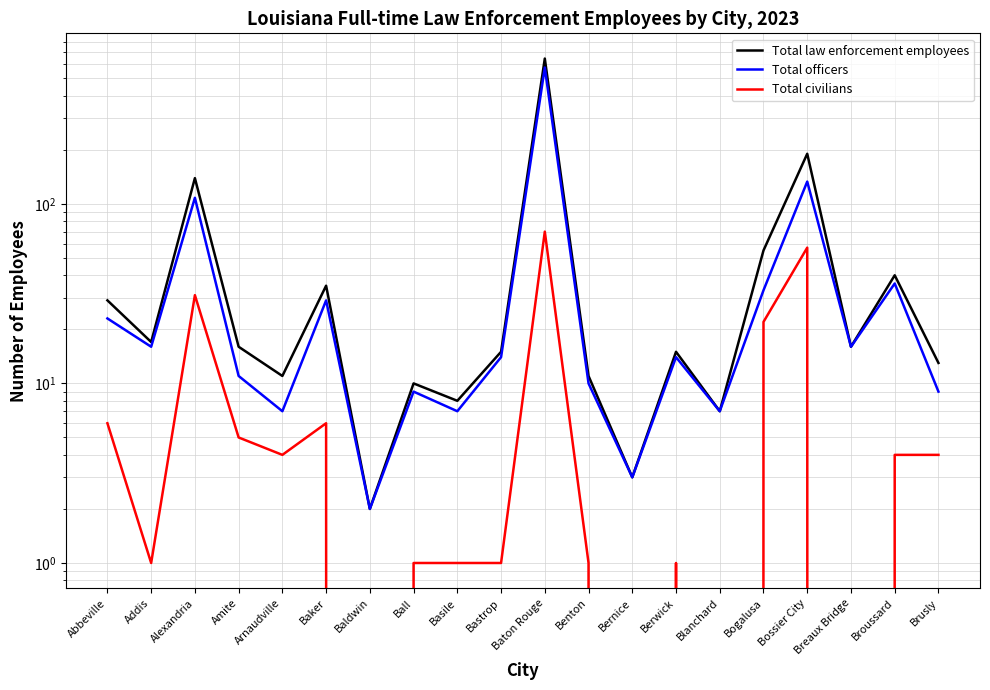

How many data points in Total civilians are less than 4?

10